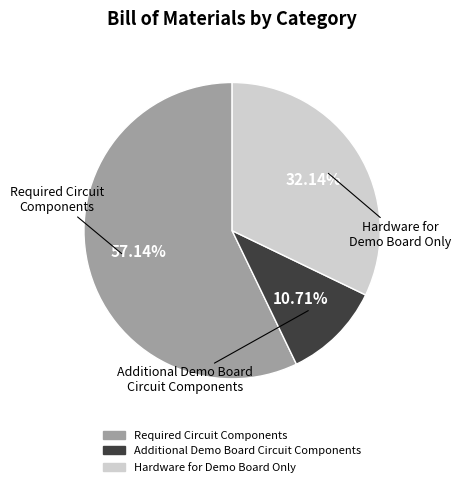

What is the smallest slice in the pie chart?

Additional Demo Board Circuit Components